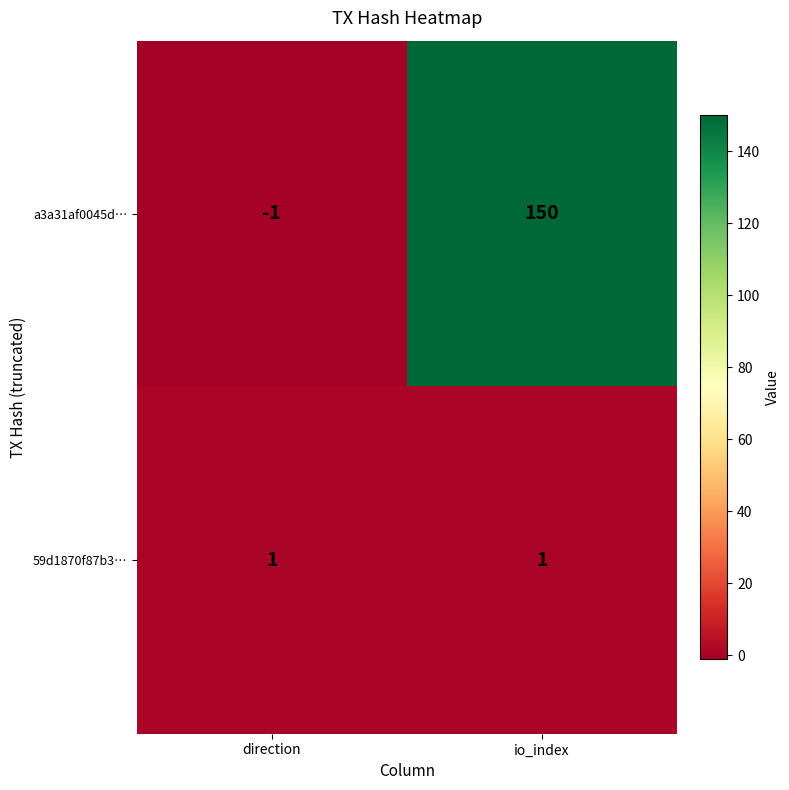

What is the difference between the maximum and minimum values in the a3a31af0045d… series?

151